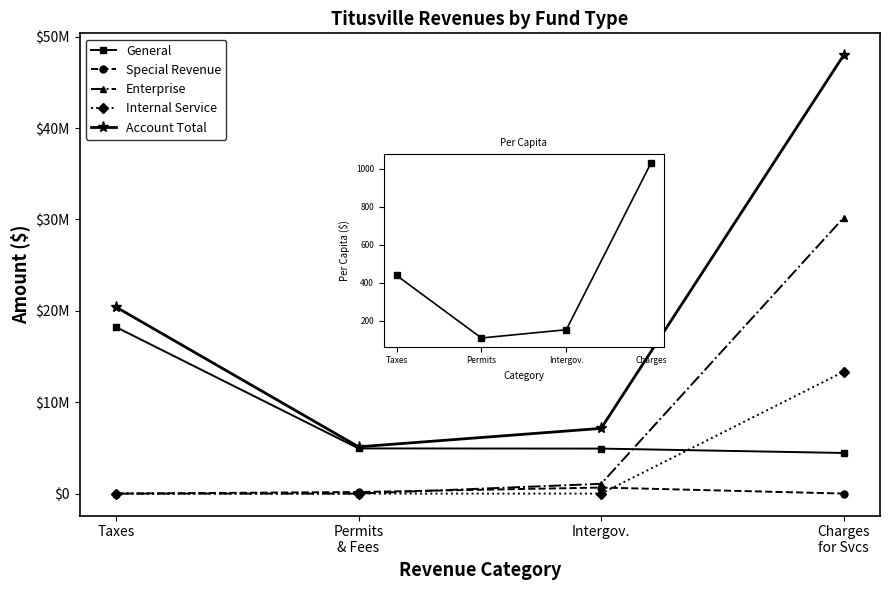

Which series ends up on top after the final intersection of Special Revenue and Enterprise?

Enterprise